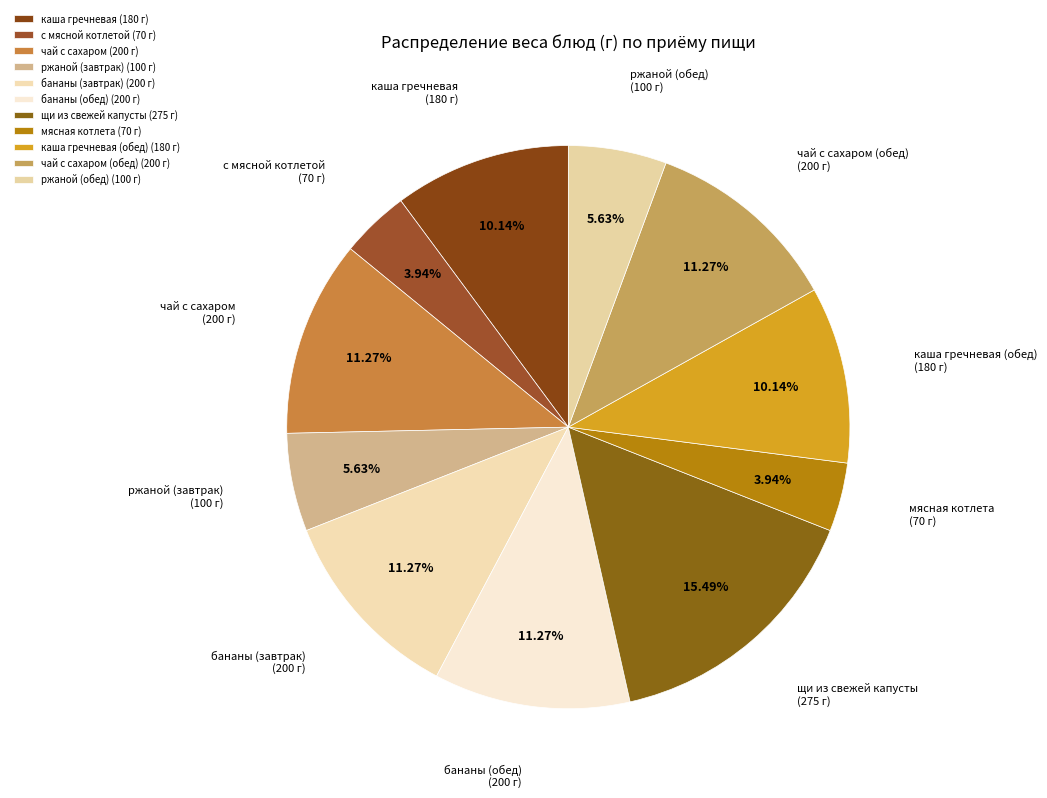

How many segments does this pie chart have?

11